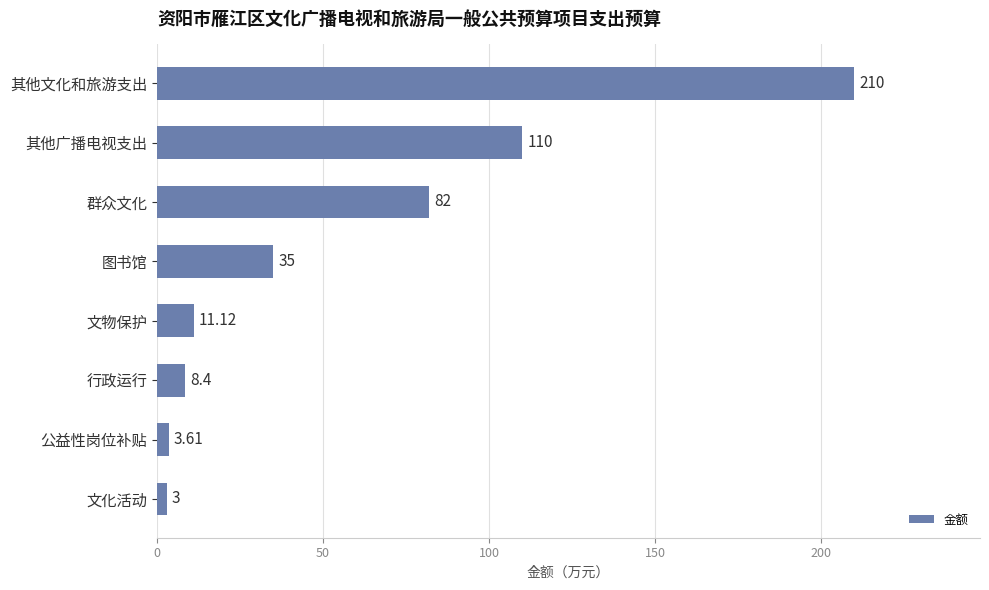

Approximately how many times larger is the value at 其他文化和旅游支出 compared to 群众文化?

2.6